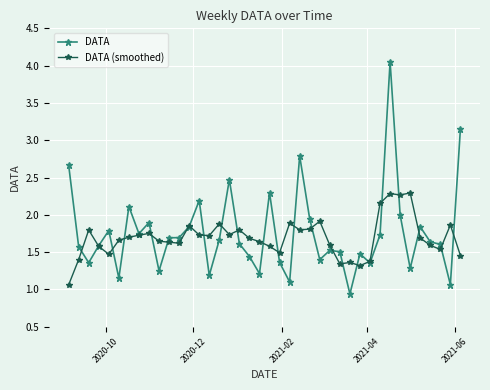

What is the lowest value of the DATA (smoothed) series?

1.1